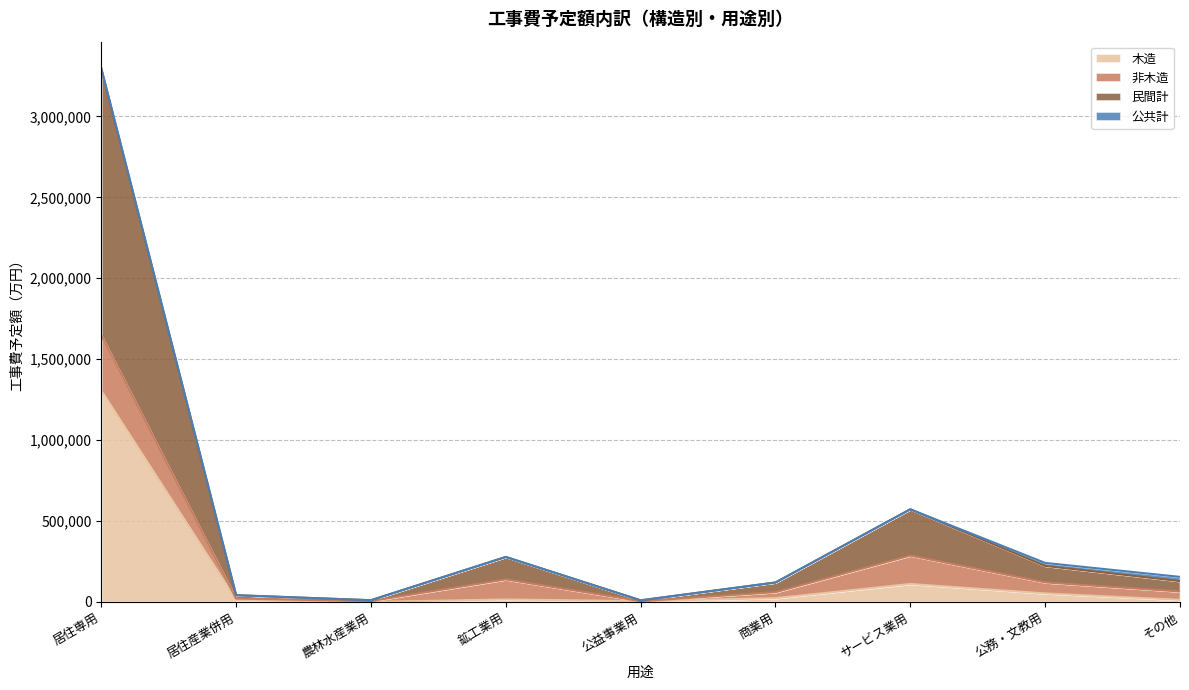

What is the spread (max minus min) of values at 居住産業併用?

29890